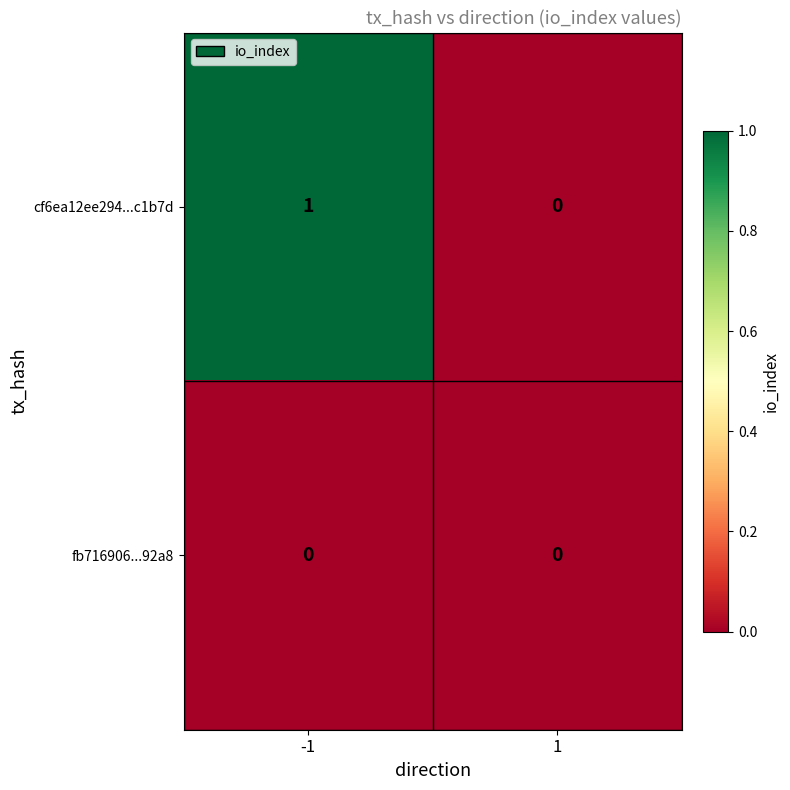

List the series in order of their peak value, highest first.

cf6ea12ee294...c1b7d, fb716906...92a8